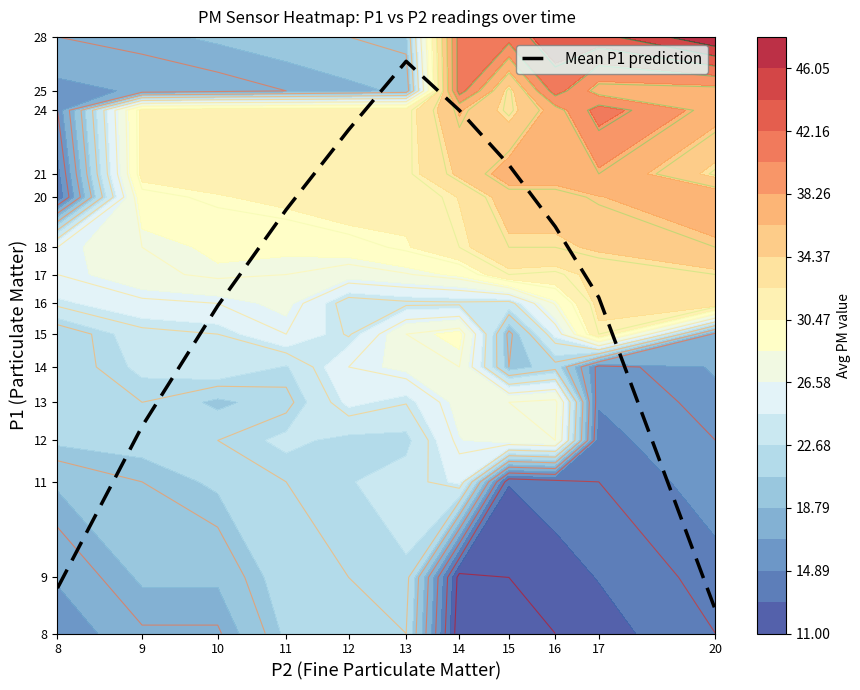

What is the ratio of the value at 8 to the value at 17?

0.5